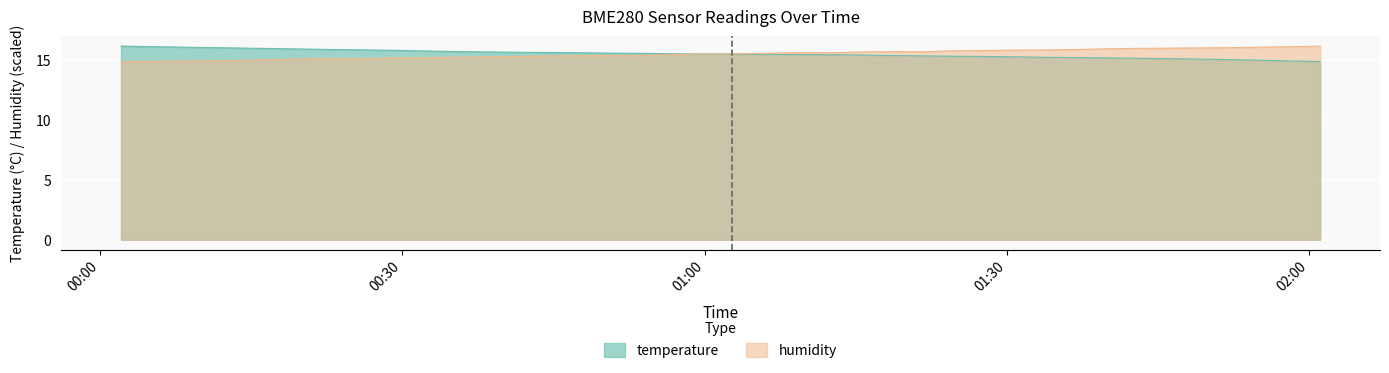

List the series in order of their peak value, lowest first.

temperature, humidity